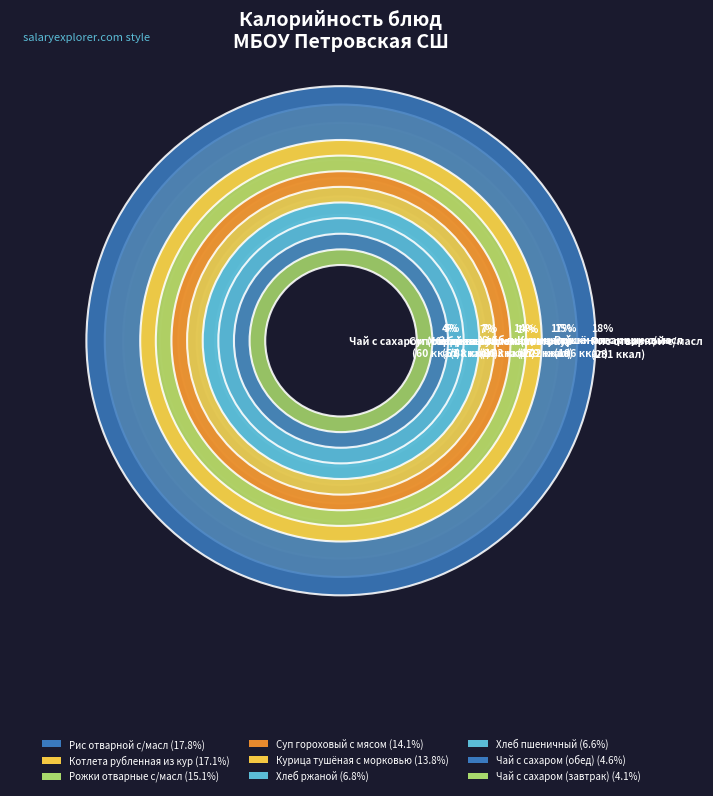

To the nearest percent, what is the difference between the largest and smallest slice percentages?

14%